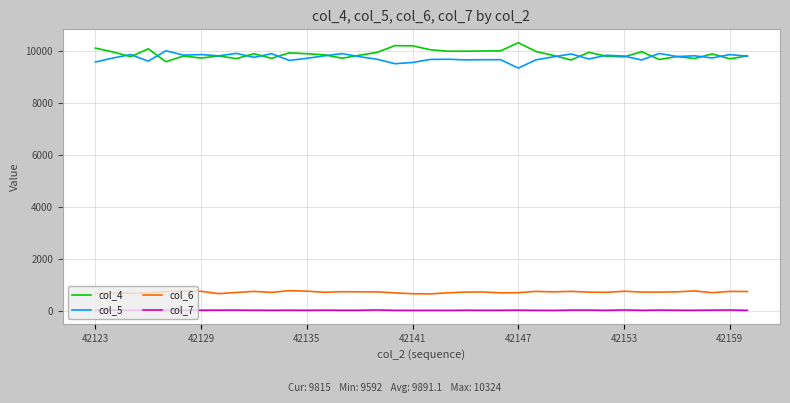

True or false: col_6 and col_7 intersect in this chart.

False